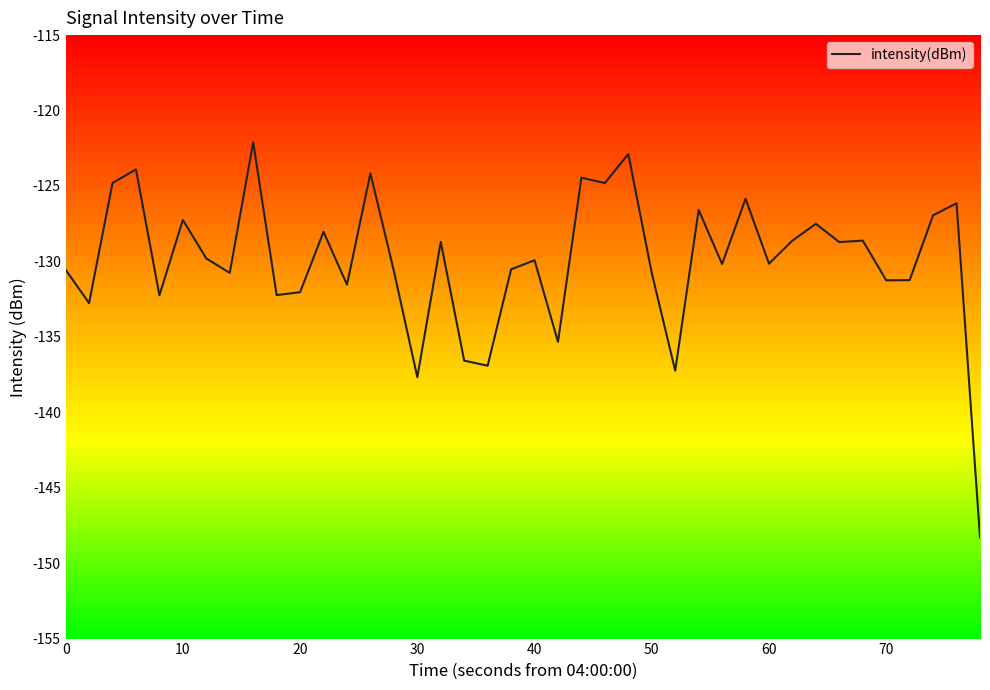

What is the maximum value shown in the chart?

-122.1